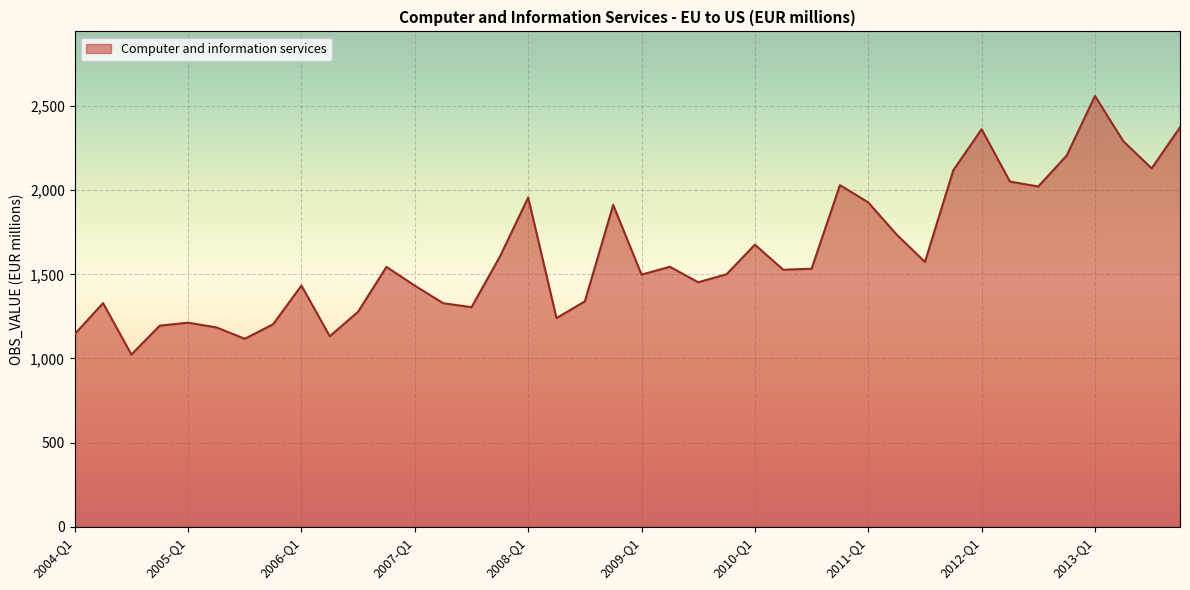

Does the chart have visible grid lines?

Yes